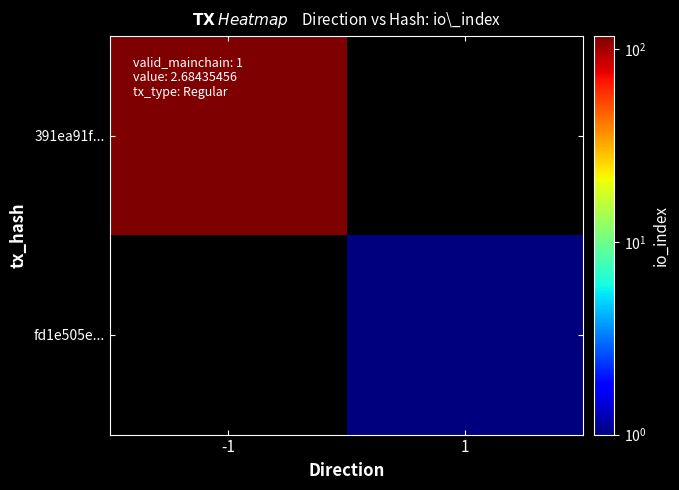

Is the value of fd1e505e... at 1 greater than the value of 391ea91f... at 1?

No